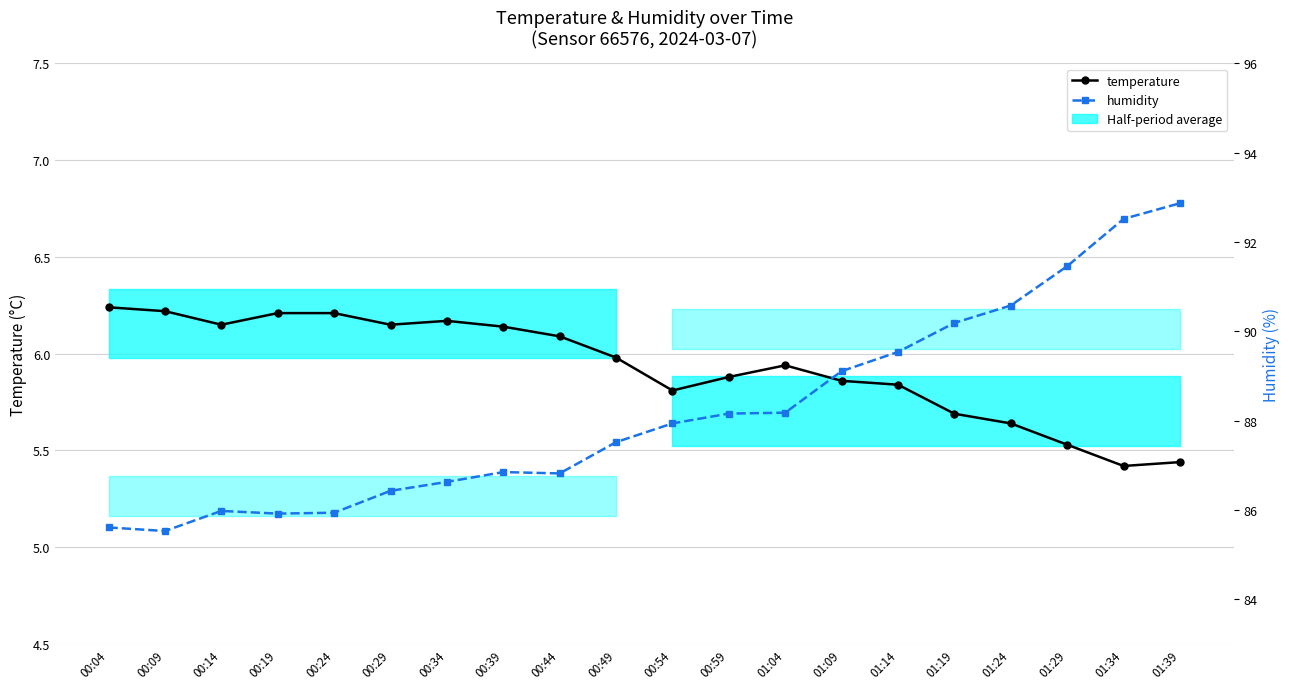

At which label does humidity reach its minimum?

00:09